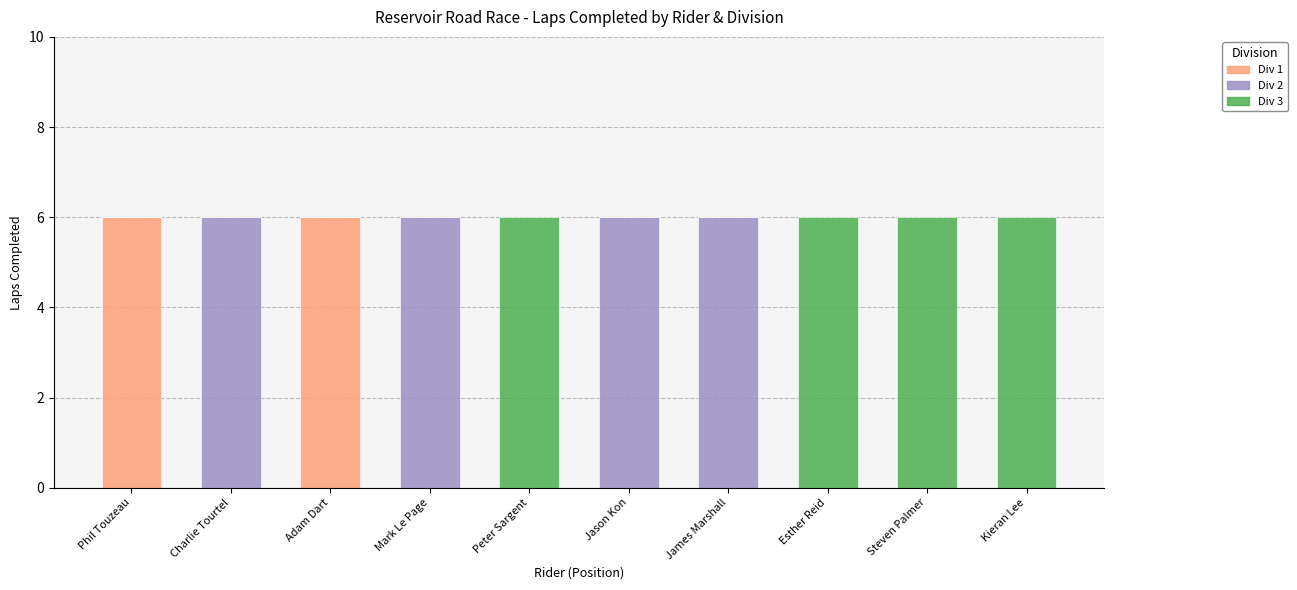

What is the highest value of the Div 1 series?

6